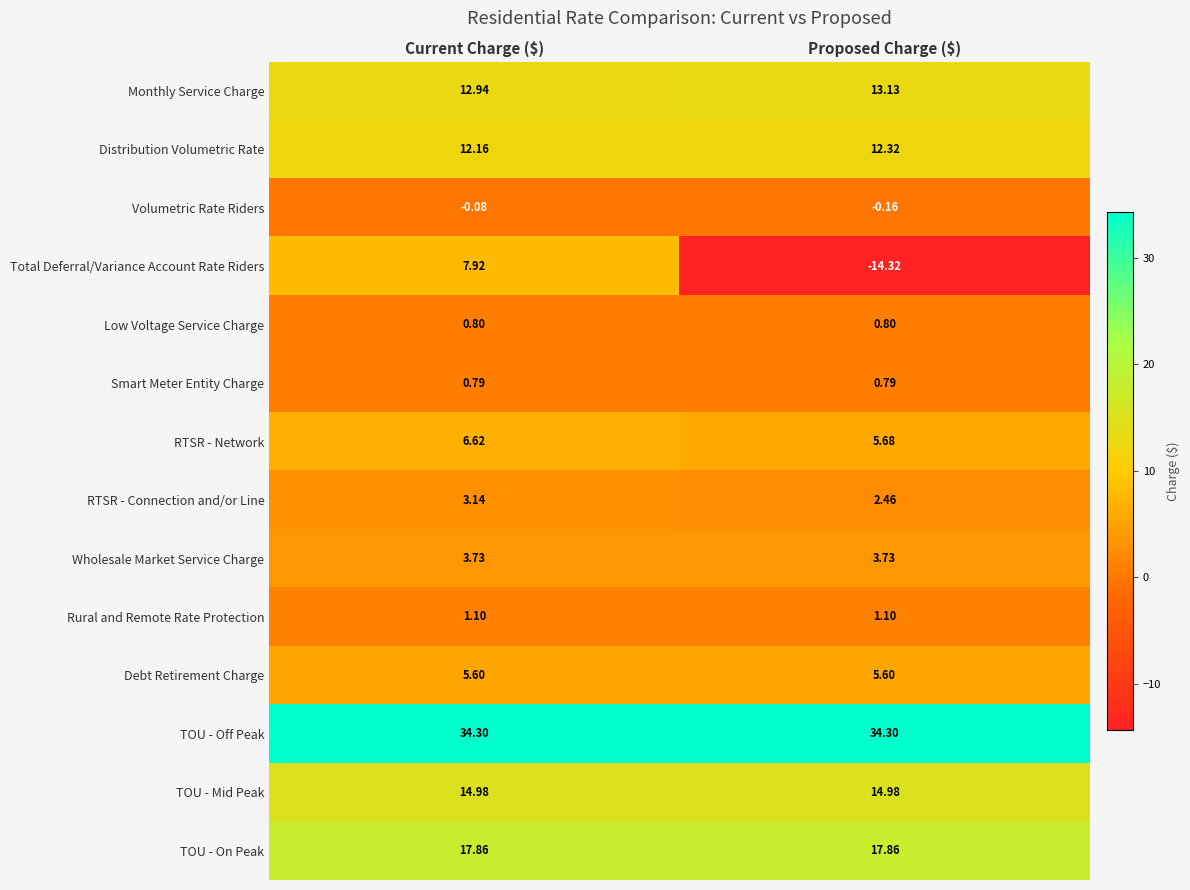

Between Current Charge ($) and Proposed Charge ($), which series saw the biggest shift?

Total Deferral/Variance Account Rate Riders